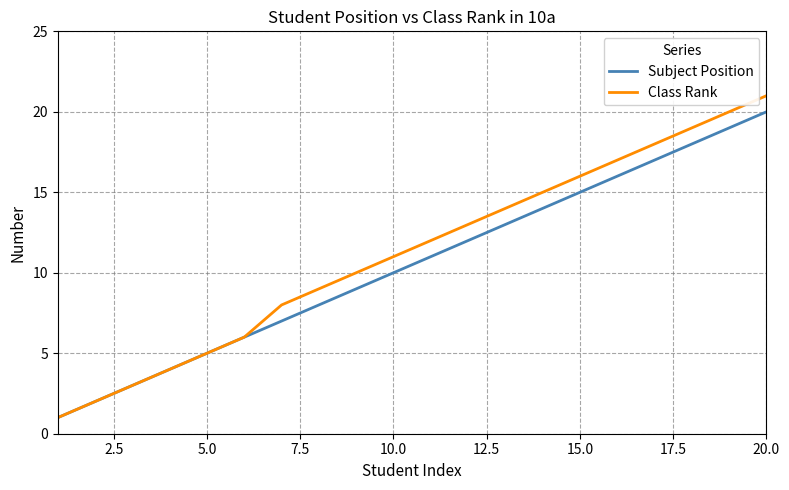

List the series in order of their overall mean, lowest first.

Subject Position, Class Rank